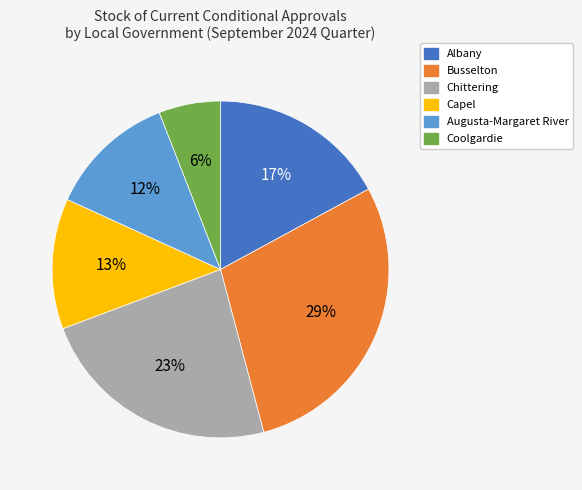

The Chittering slice represents 14% of the pie. True or false?

False